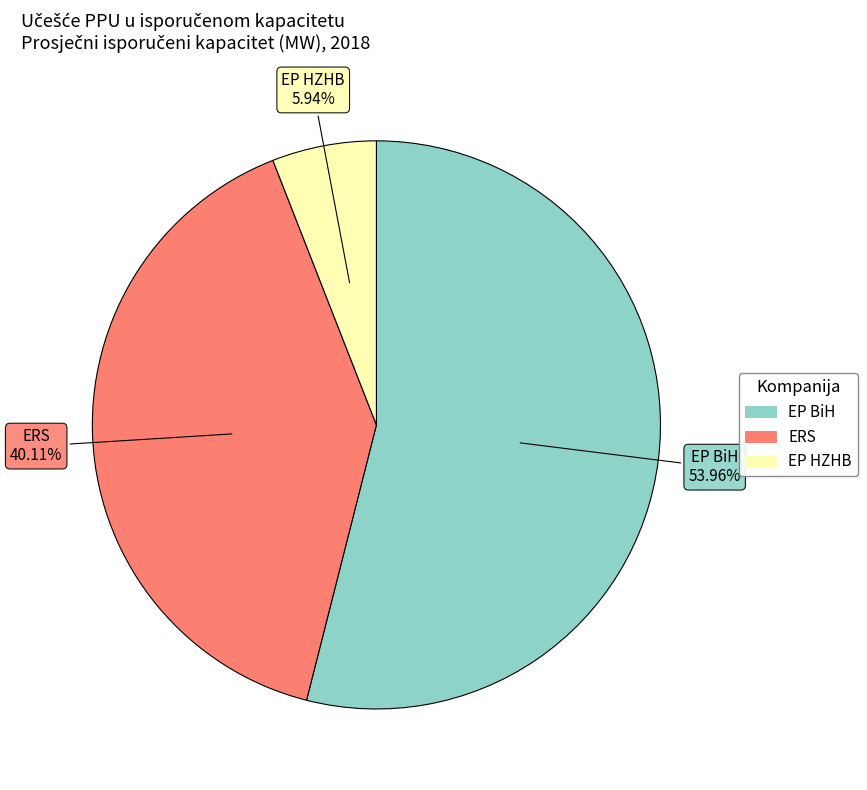

What is the total percentage of ERS and EP HZHB?

46.0%